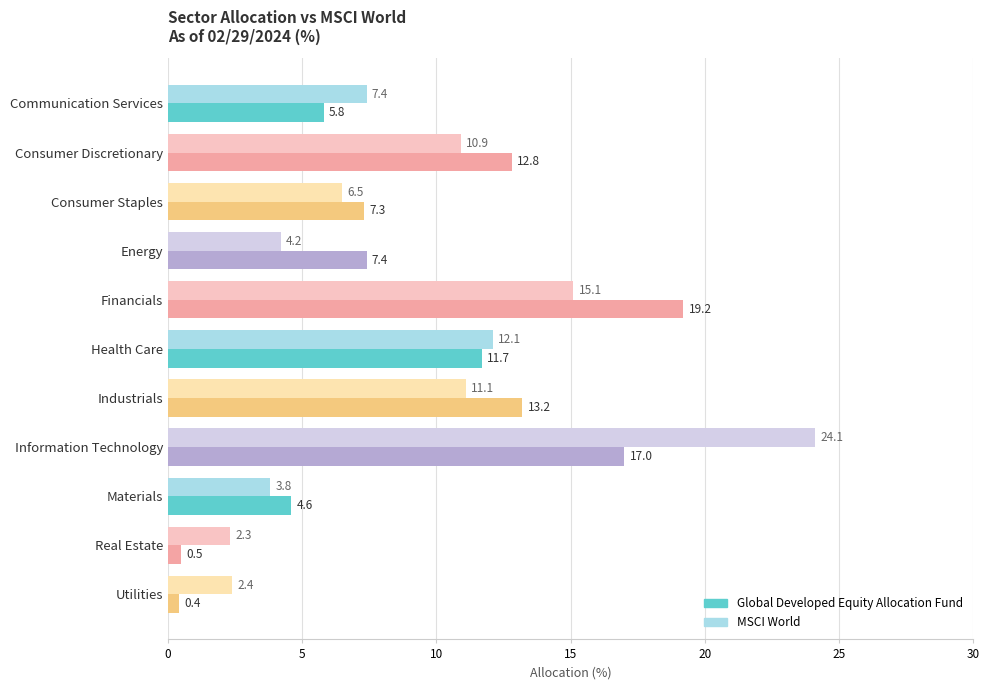

Which label corresponds to the smallest value in the chart?

Utilities